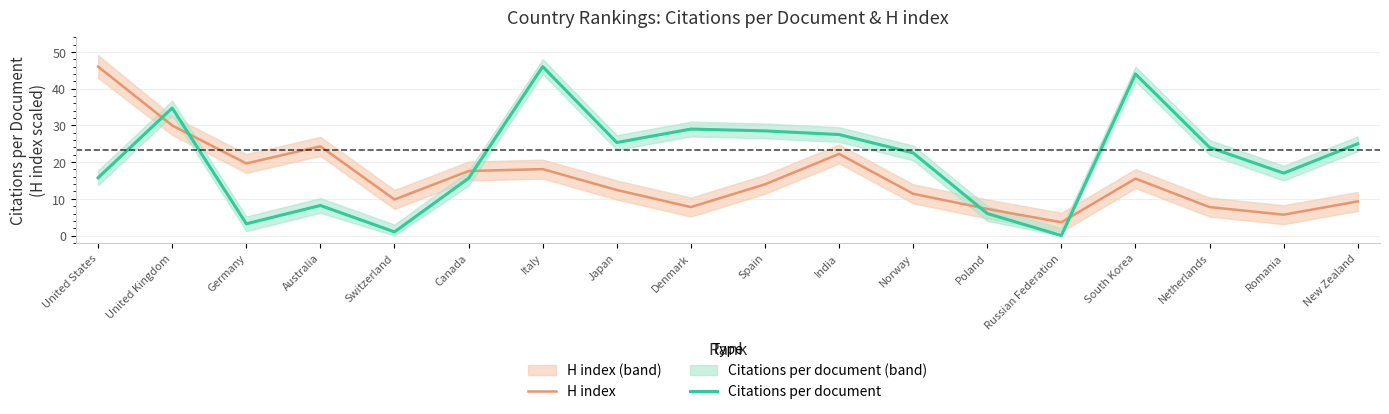

At how many categories does at least one series exceed 13?

15